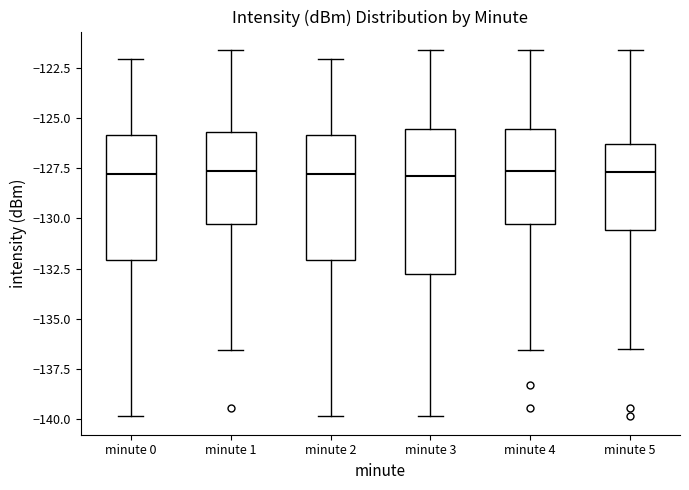

Where is the lower edge of the box for minute 0 on the y-axis? The values are not printed on the chart, so give them approximately, as read against the axis.

-132.0